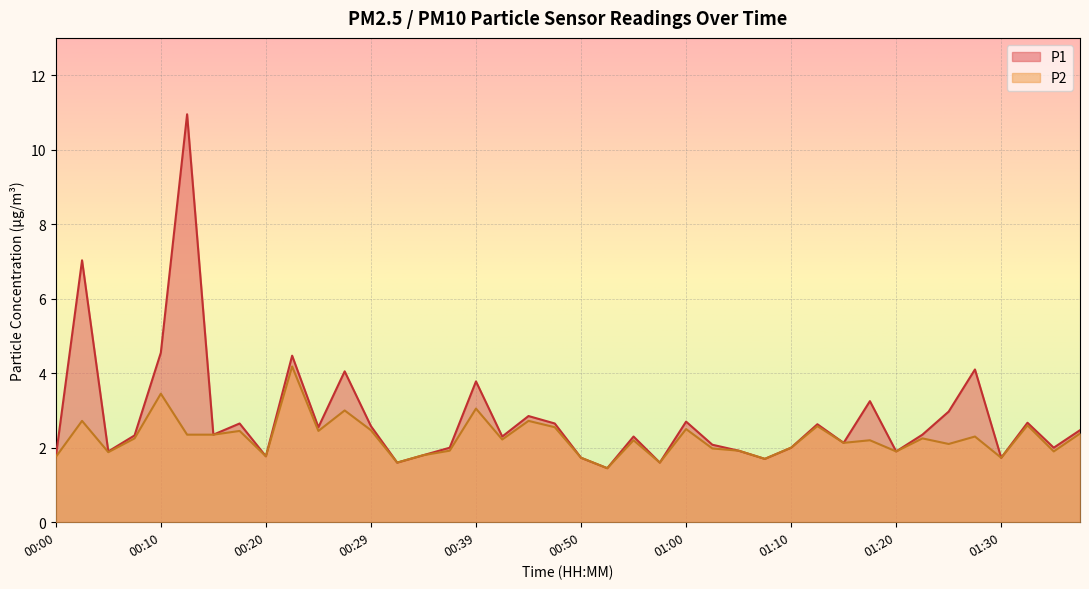

True or false: P2 has more than 0 points higher than both neighbors.

True